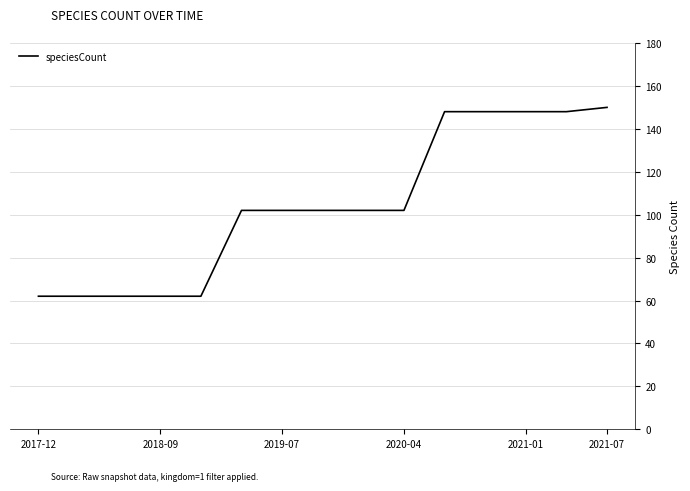

What is the difference between the maximum and minimum values?

88